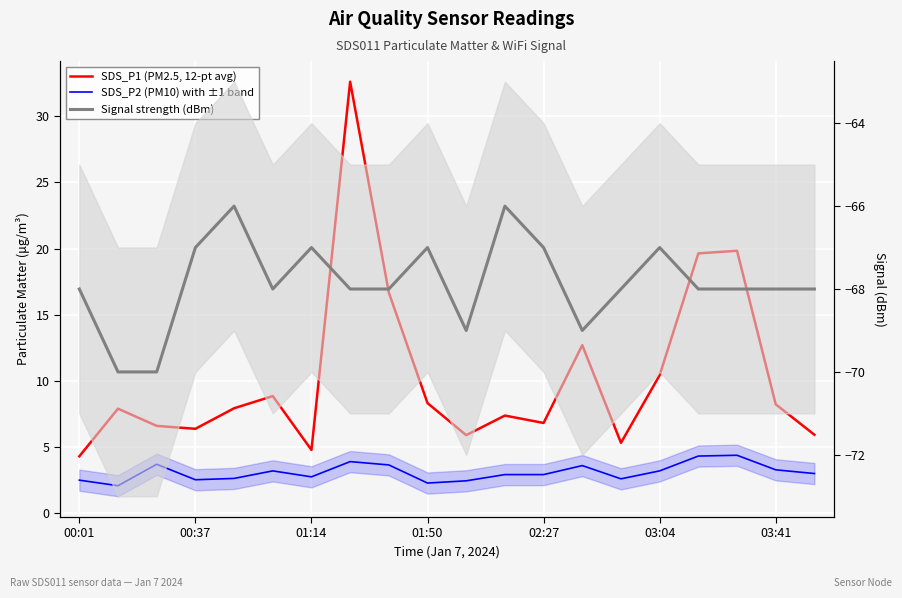

What position from the left is 01:14?

3